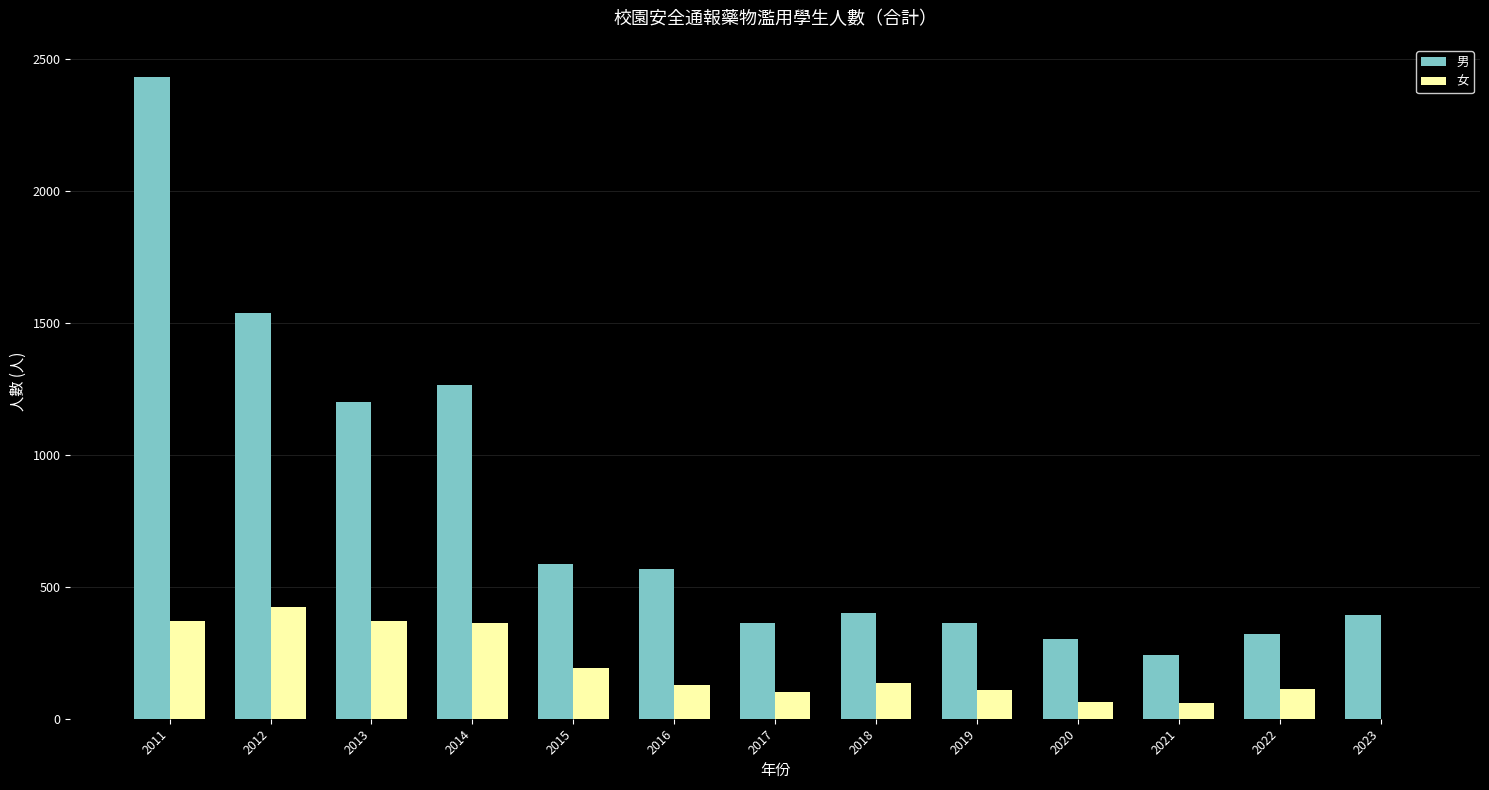

Is the value of 女 at 2018 greater than the value of 男 at 2022?

No